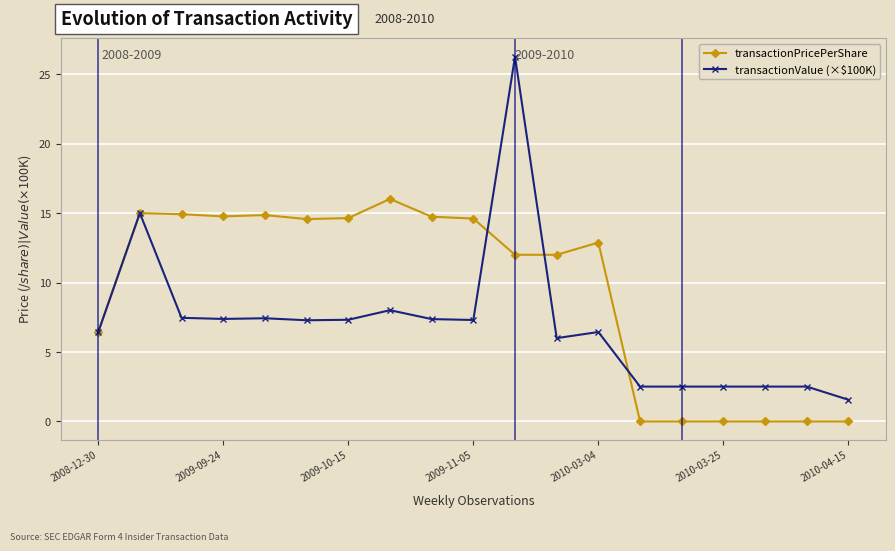

Which series has the largest range (max minus min)?

transactionValue (×$100K)